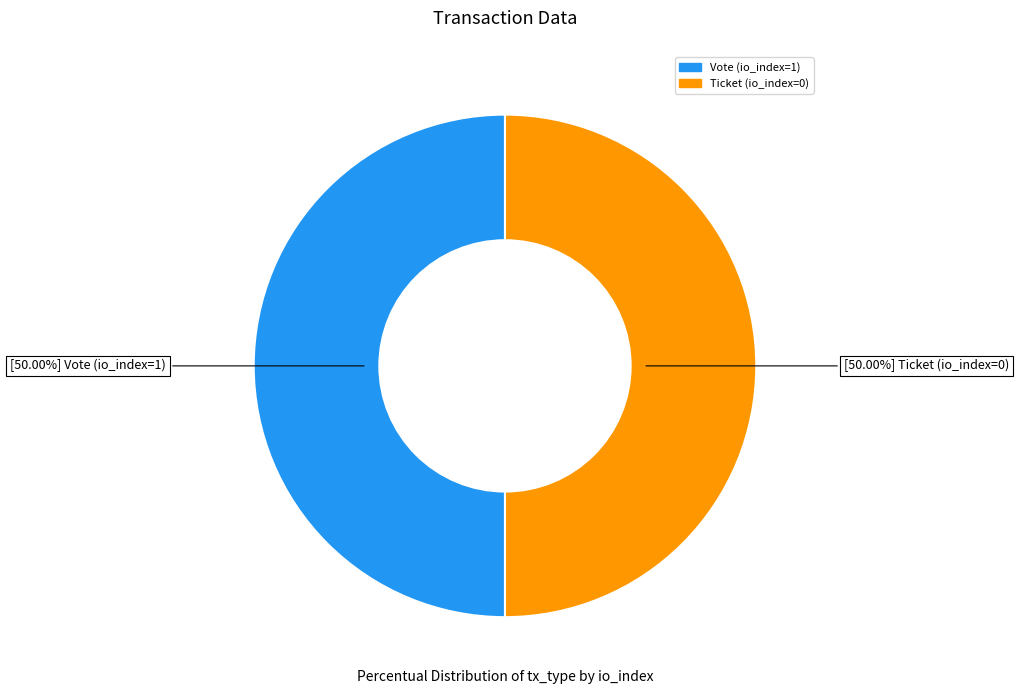

Do Ticket (io_index=0) and Vote (io_index=1) together represent more than half of the pie?

Yes